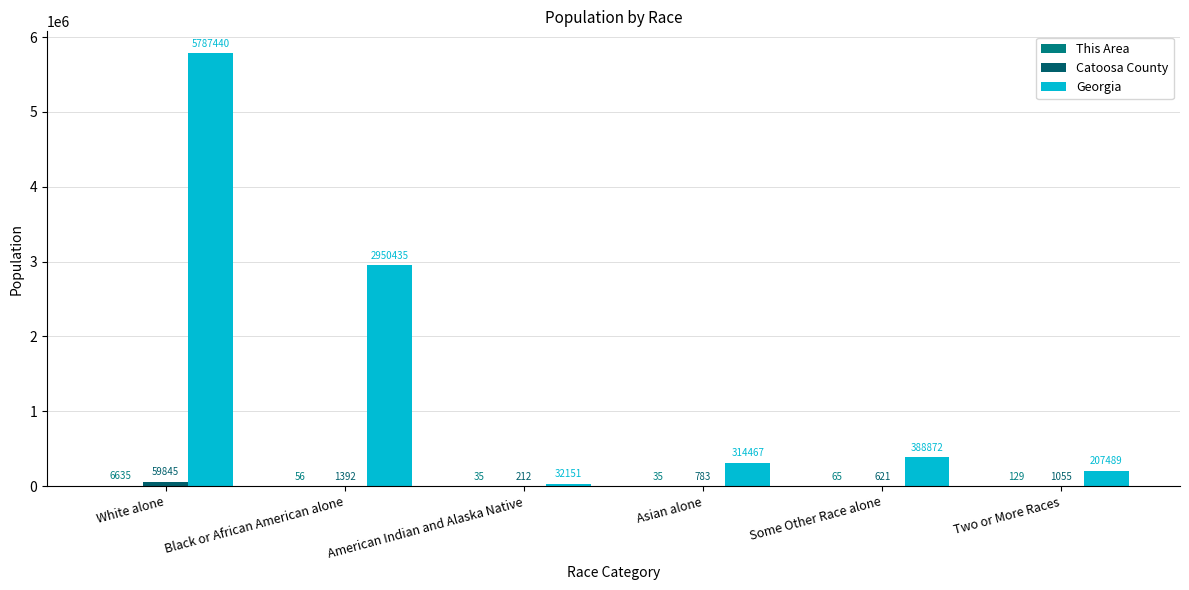

How many distinct data groups are displayed?

3